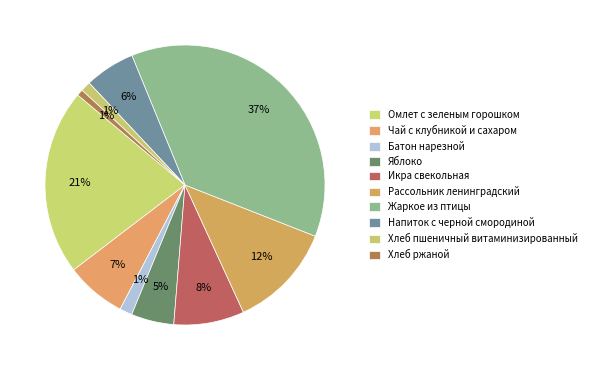

How many segments does this pie chart have?

10